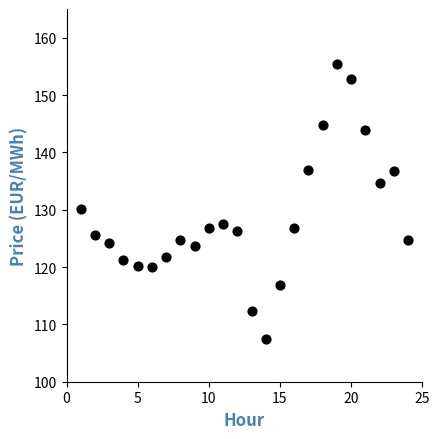

What Y value in the scatter plot is closest to 131?

130.0